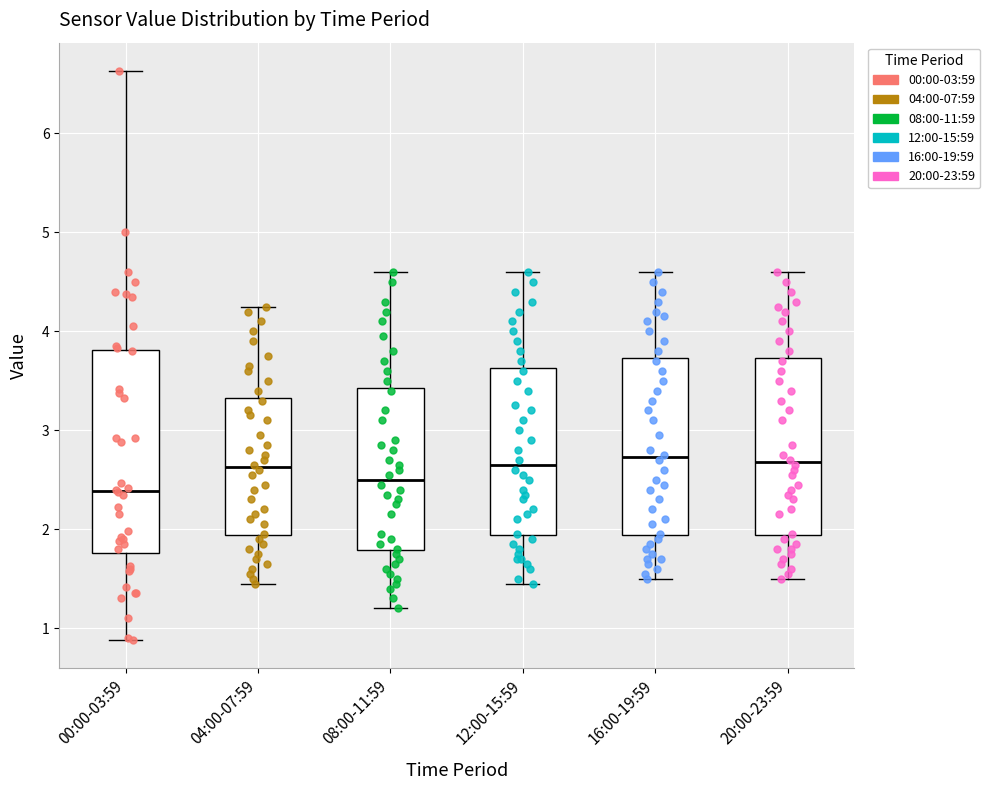

Reading left to right, read every box against the y-axis: the position of its median line, the range the box covers, and the ends of its whiskers. The values are not printed on the chart, so give them approximately, as read against the axis.

00:00-03:59: median 2.4, box 1.8 to 3.8, whiskers 0.9 to 6.6
04:00-07:59: median 2.6, box 1.9 to 3.3, whiskers 1.5 to 4.3
08:00-11:59: median 2.5, box 1.8 to 3.4, whiskers 1.2 to 4.6
12:00-15:59: median 2.7, box 1.9 to 3.6, whiskers 1.5 to 4.6
16:00-19:59: median 2.7, box 1.9 to 3.7, whiskers 1.5 to 4.6
20:00-23:59: median 2.7, box 1.9 to 3.7, whiskers 1.5 to 4.6